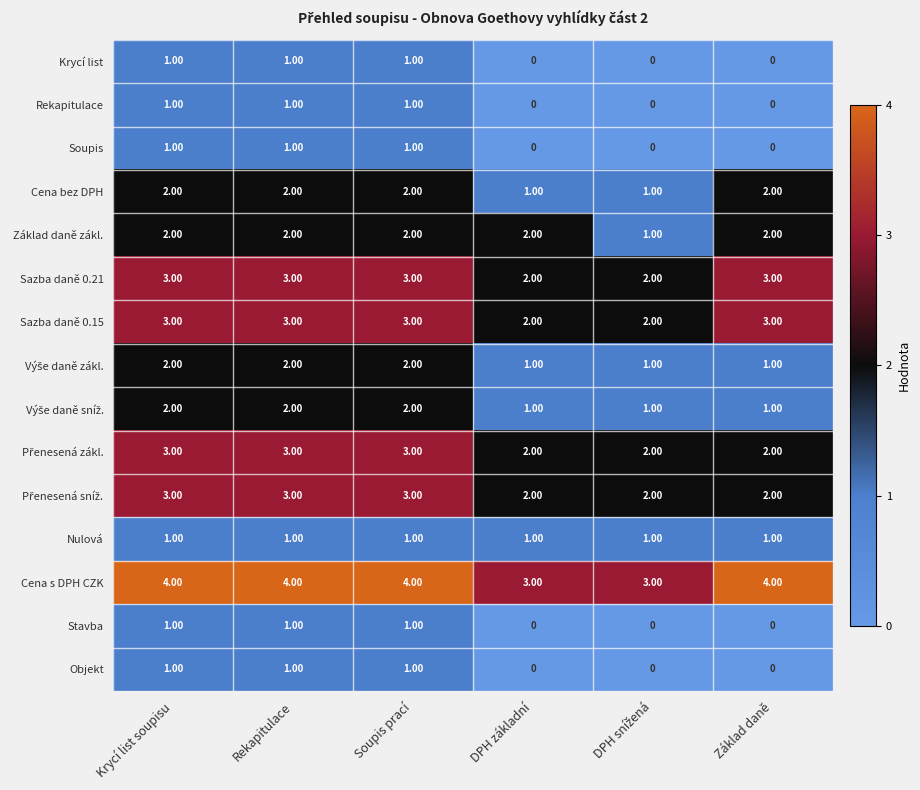

What is the sum of all Soupis values?

3